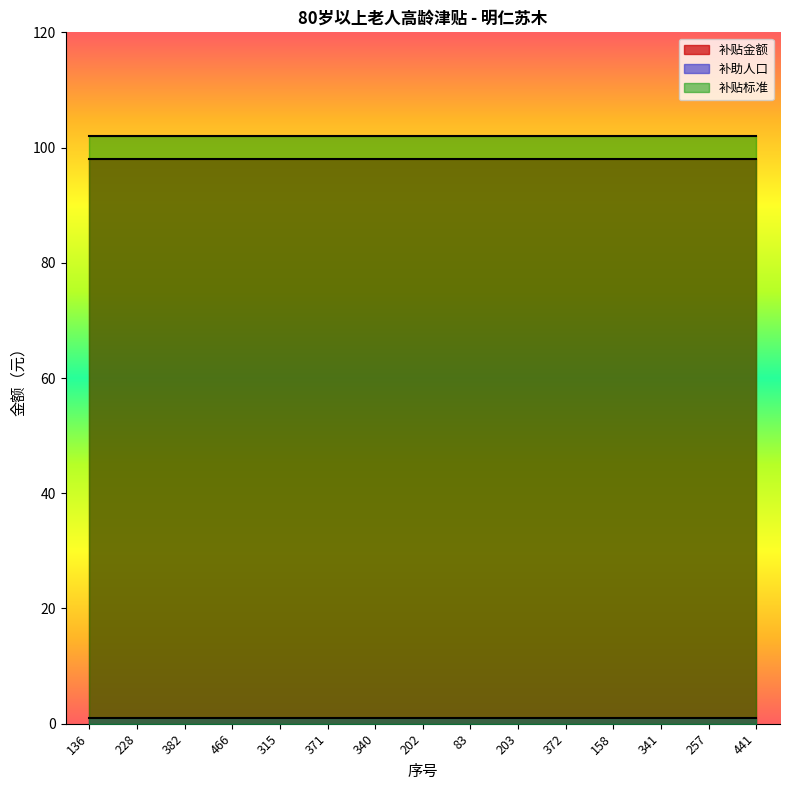

What is the maximum value for 补助人口?

1